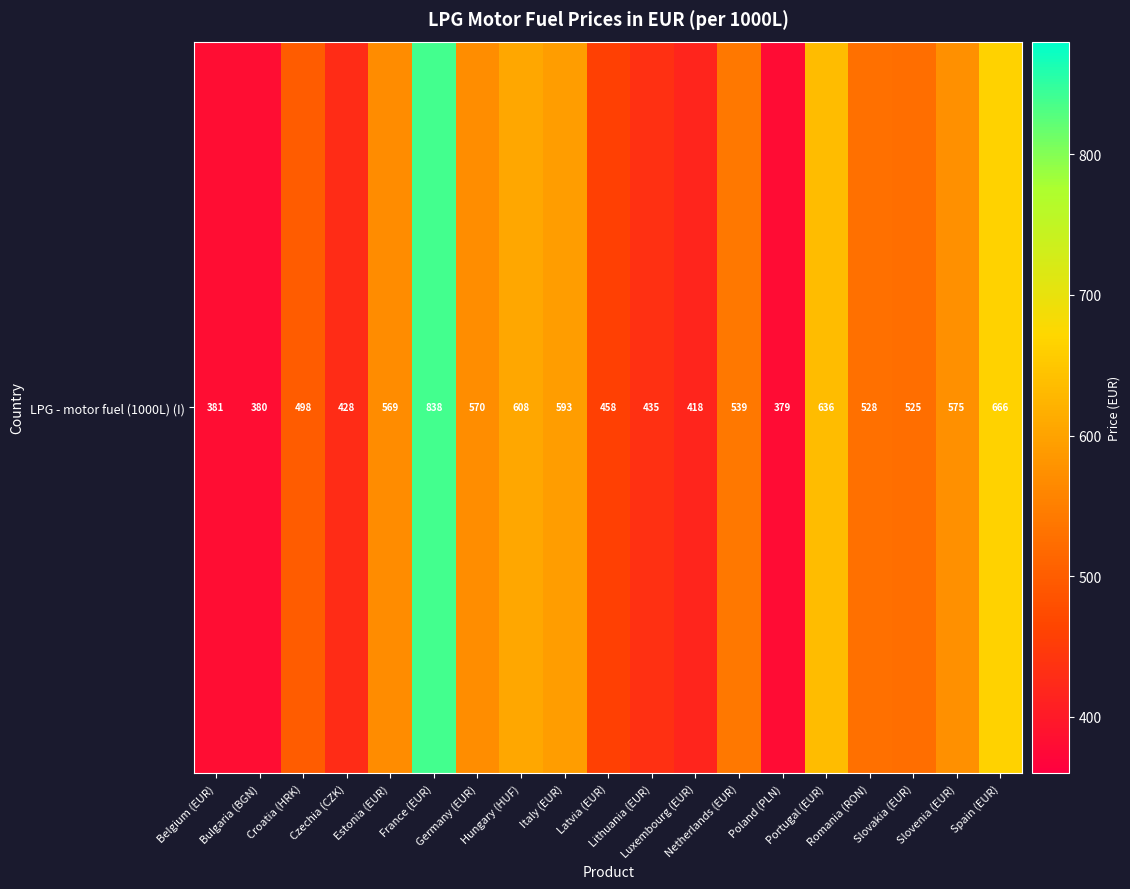

True or false: the data shows 838.2 at France (EUR).

True